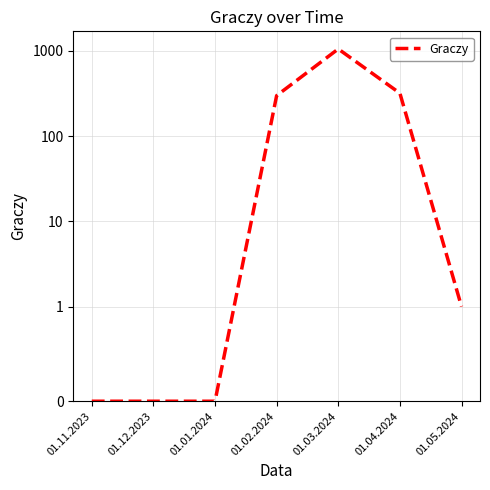

List the labels in order of value, largest first.

01.03.2024, 01.04.2024, 01.02.2024, 01.05.2024, 01.11.2023, 01.12.2023, 01.01.2024